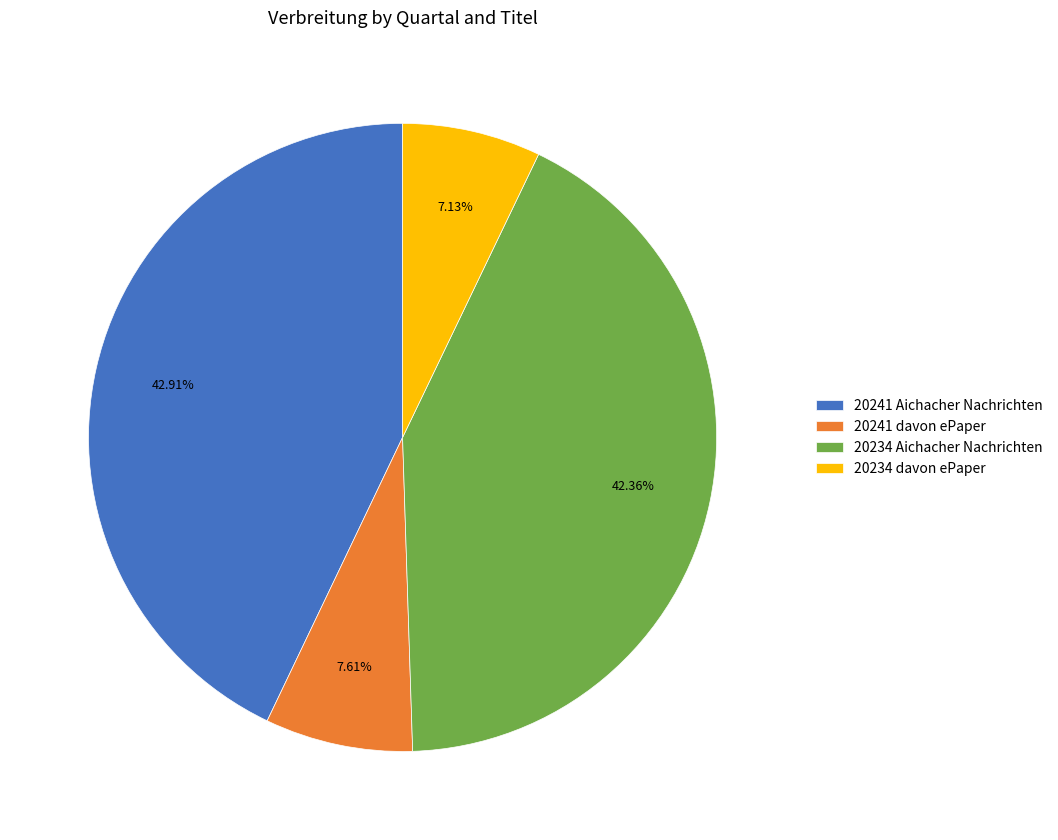

To the nearest percent, what percentage of the pie is 20241 Aichacher Nachrichten?

43%